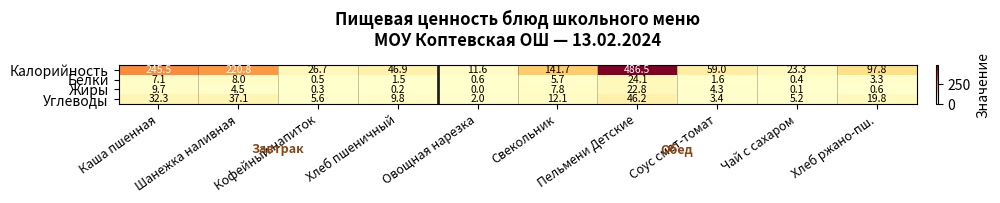

At how many categories does at least one series exceed 79?

5